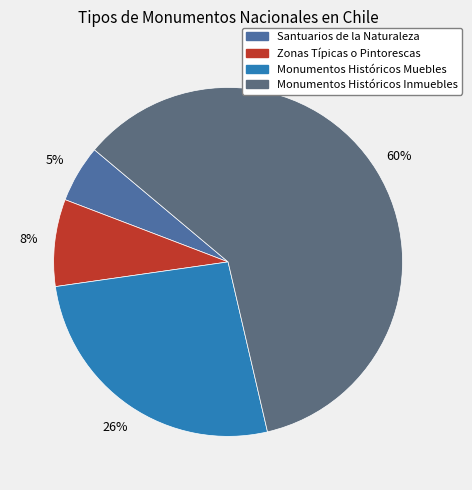

Rank the categories by value from lowest to highest.

Santuarios de la Naturaleza, Zonas Típicas o Pintorescas, Monumentos Históricos Muebles, Monumentos Históricos Inmuebles